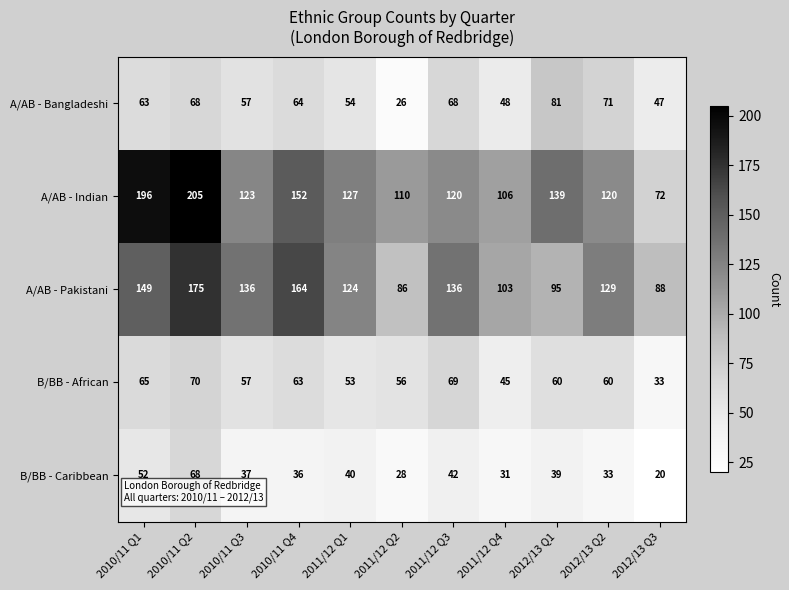

What is the total value across all series at 2010/11 Q4?

479